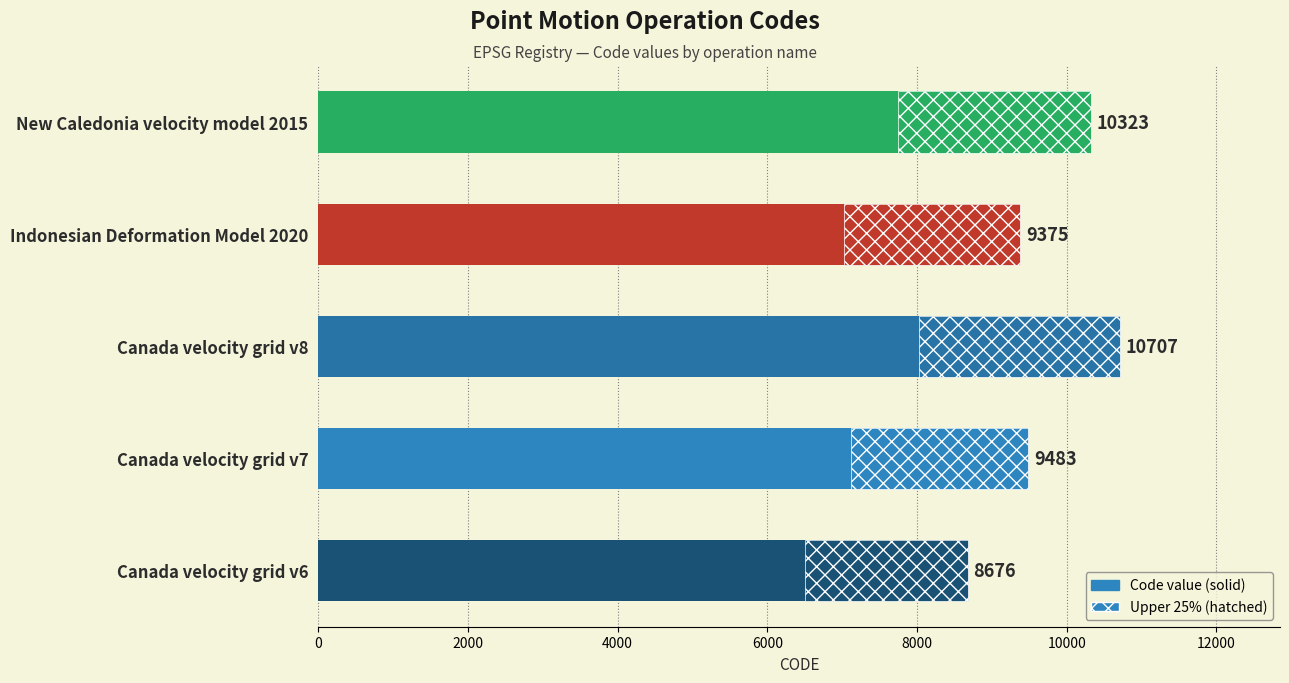

Is it true that the value at New Caledonia velocity model 2015 is 14164?

False